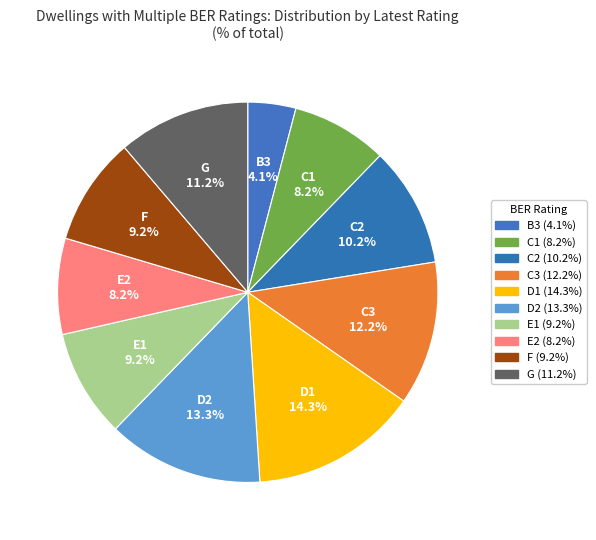

What is the smallest slice in the pie chart?

B3